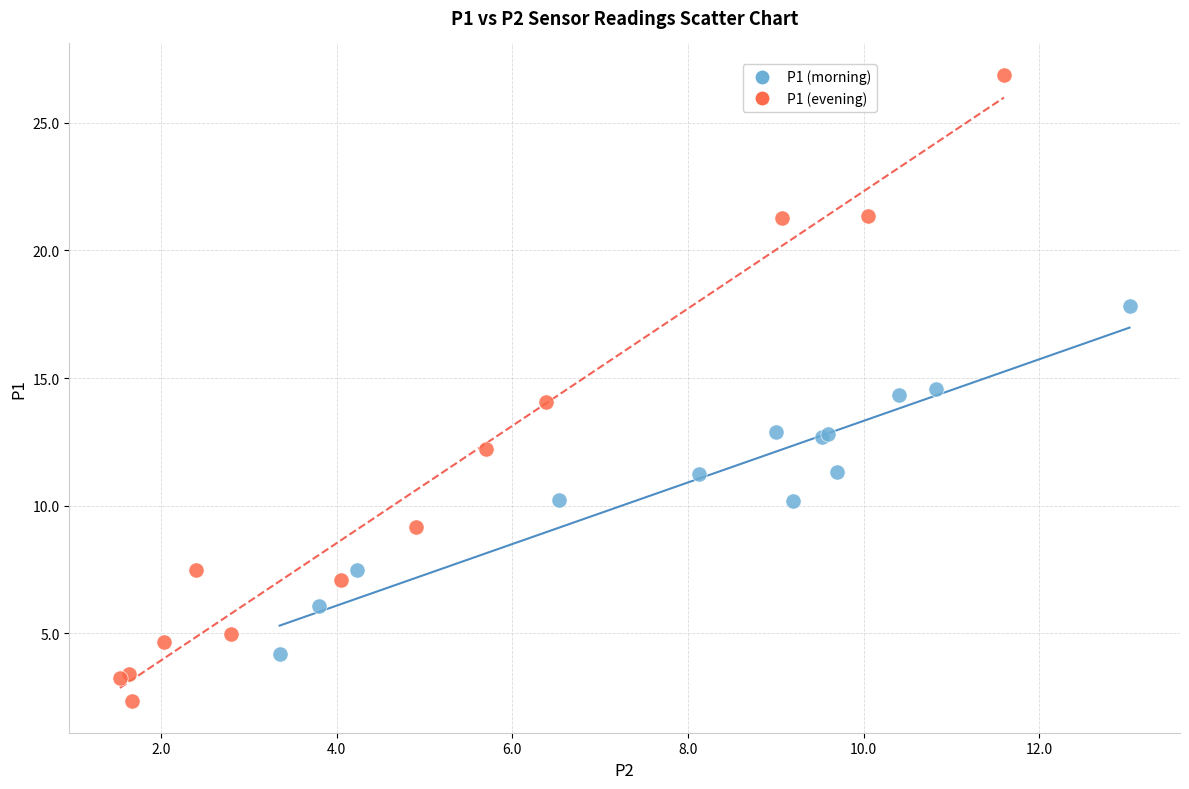

What are all the series names shown in the legend?

P1 (morning), P1 (evening)